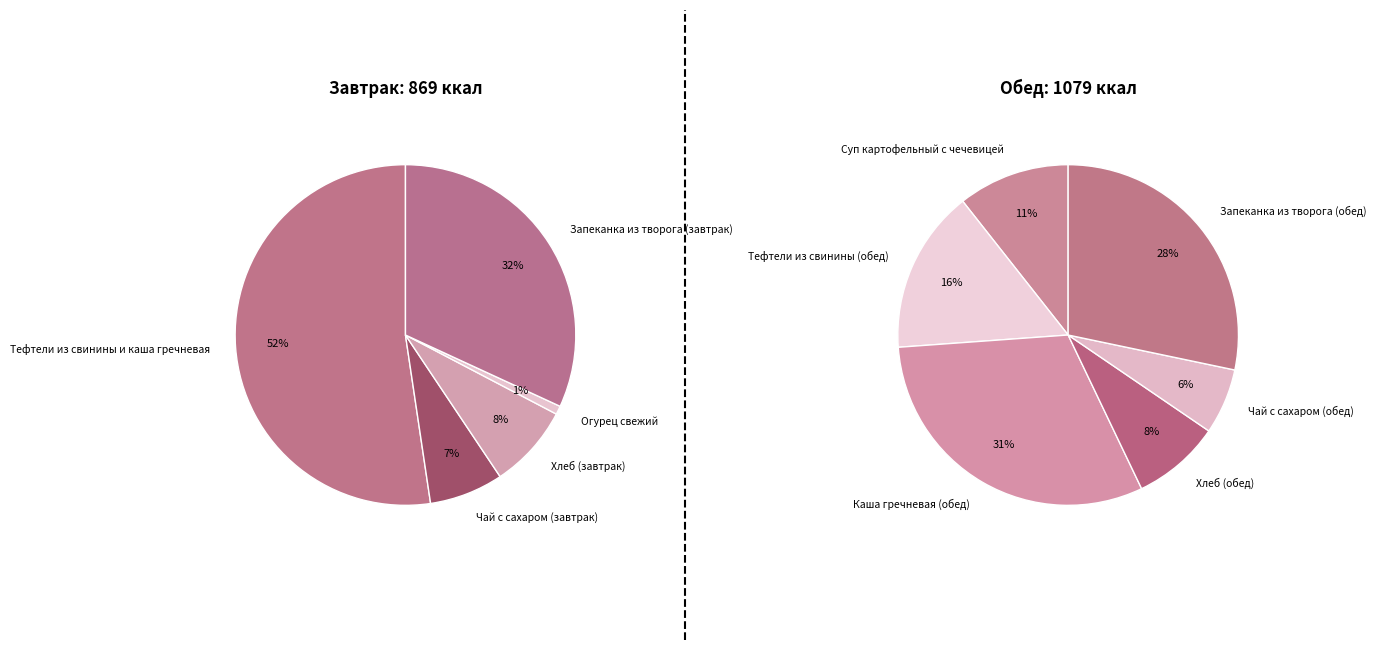

Rank the categories by value from lowest to highest.

Огурец свежий, Чай с сахаром (завтрак), Чай с сахаром (обед), Хлеб (завтрак), Хлеб (обед), Суп картофельный с чечевицей, Тефтели из свинины (обед), Запеканка из творога (завтрак), Запеканка из творога (обед), Каша гречневая (обед), Тефтели из свинины и каша гречневая